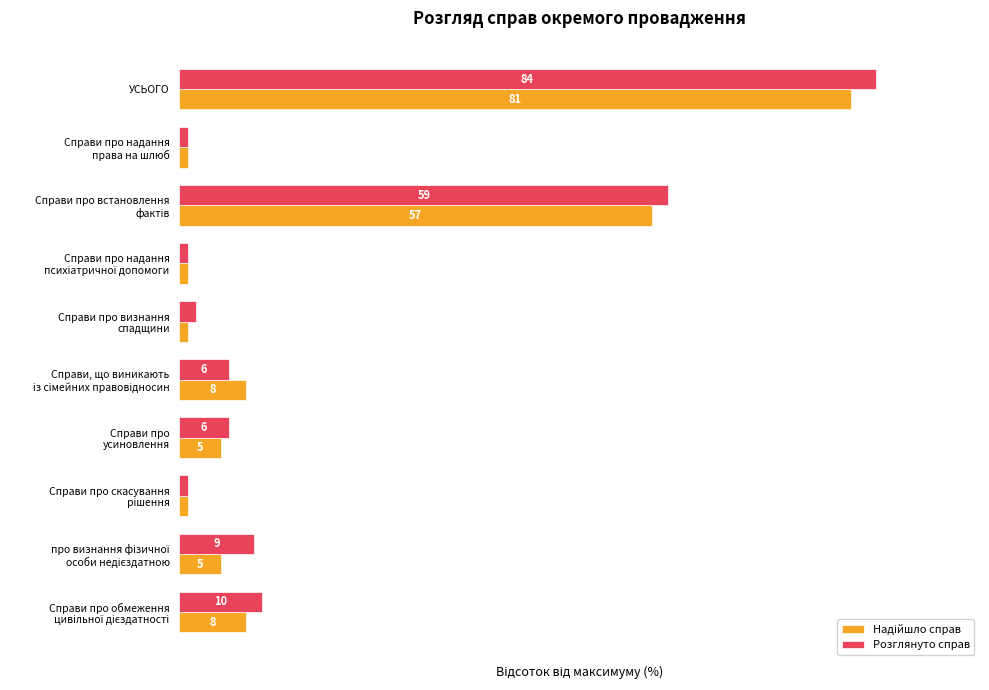

List the series in order of their peak value, lowest first.

Надійшло справ, Розглянуто справ